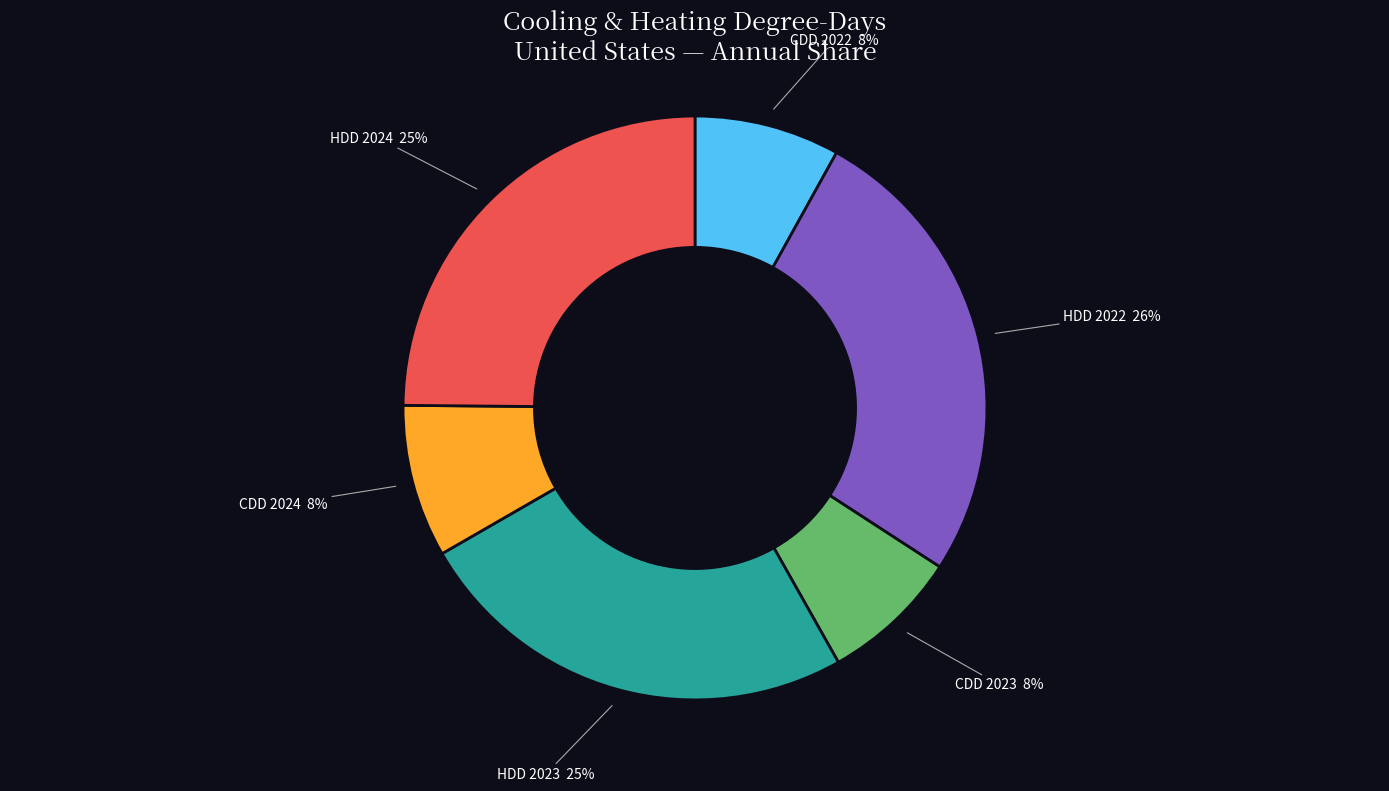

Between CDD 2024 and HDD 2023, which is larger?

HDD 2023